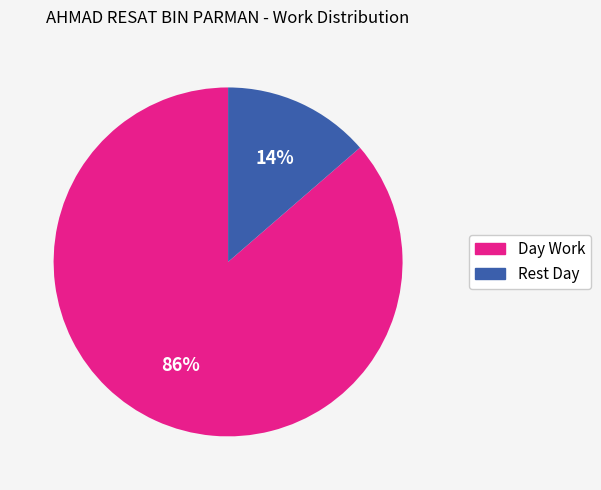

To the nearest percent, what portion does Rest Day represent?

14%